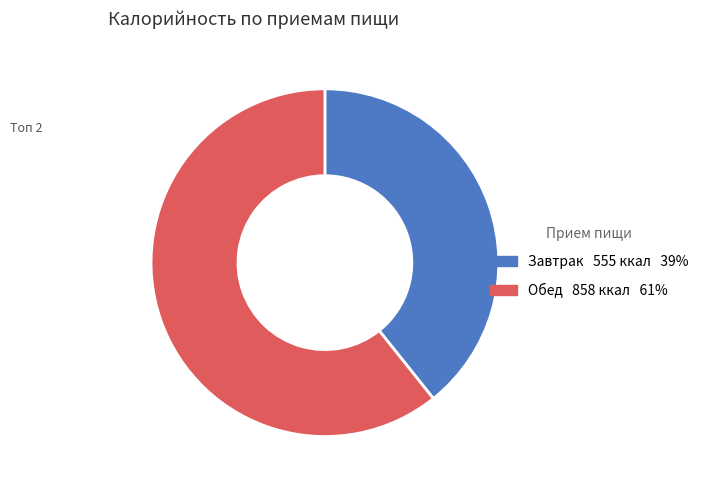

Which category accounts for the majority?

Обед